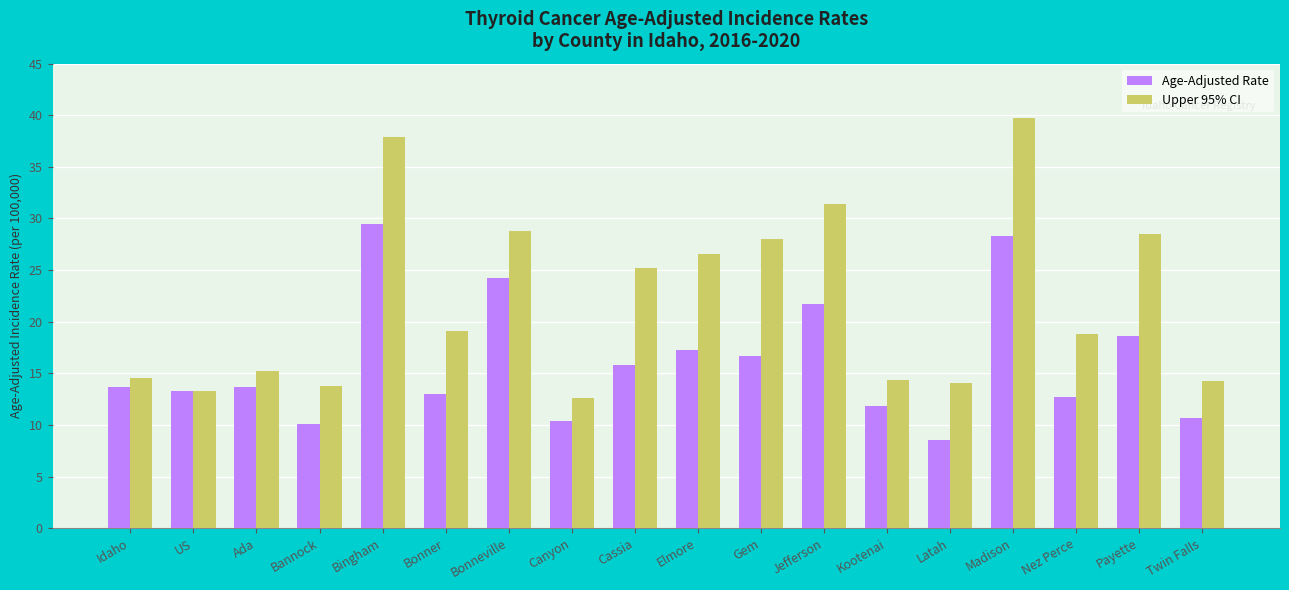

At Kootenai, list the series in order from largest to smallest.

Upper 95% CI, Age-Adjusted Rate